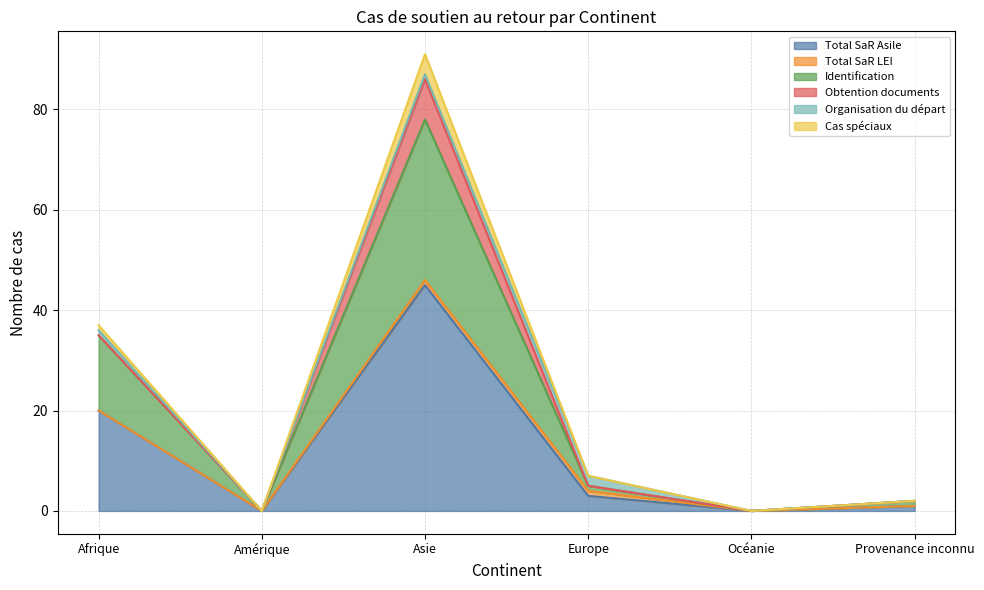

How many lines are shown in the chart?

6